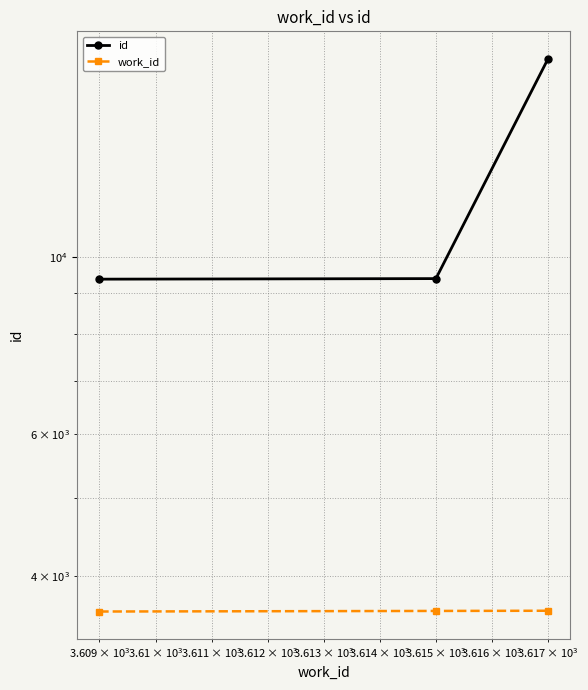

Is the value of work_id at $\mathdefault{10^{3}}$ greater than the value of id at $\mathdefault{10^{4}}$?

No